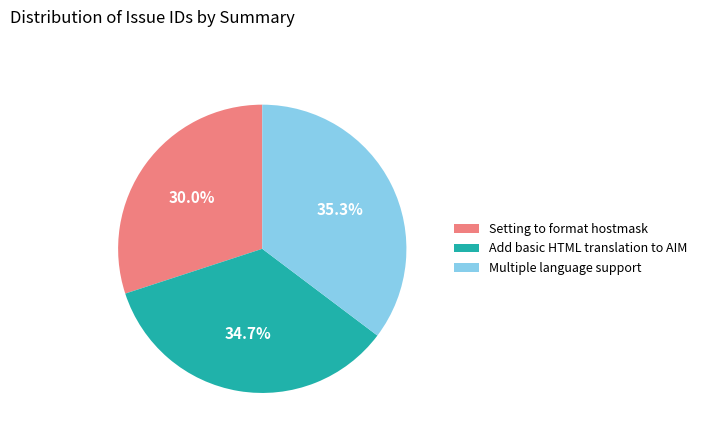

Does Setting to format hostmask represent more than half of the total?

No